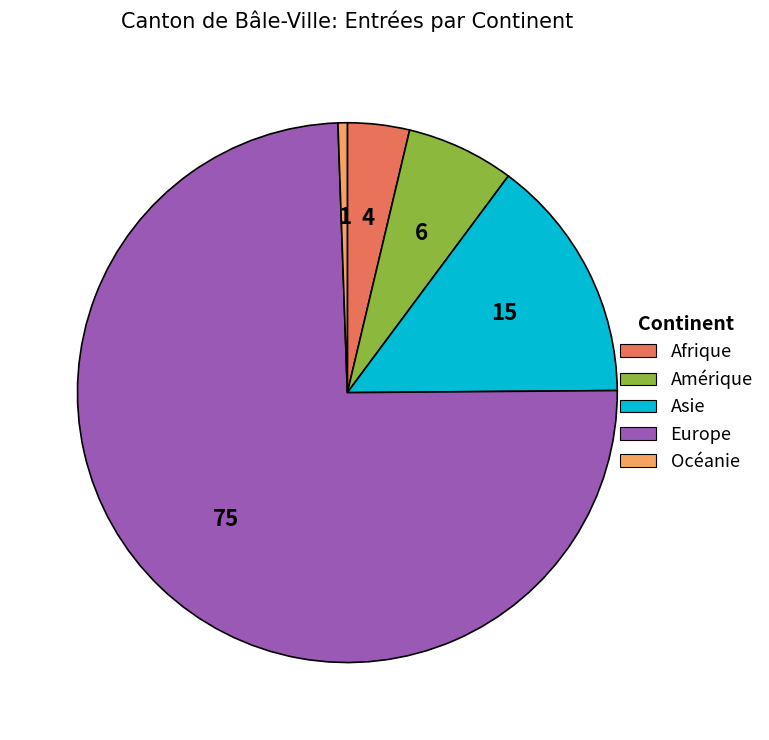

Does Europe account for over 50% of the chart?

Yes